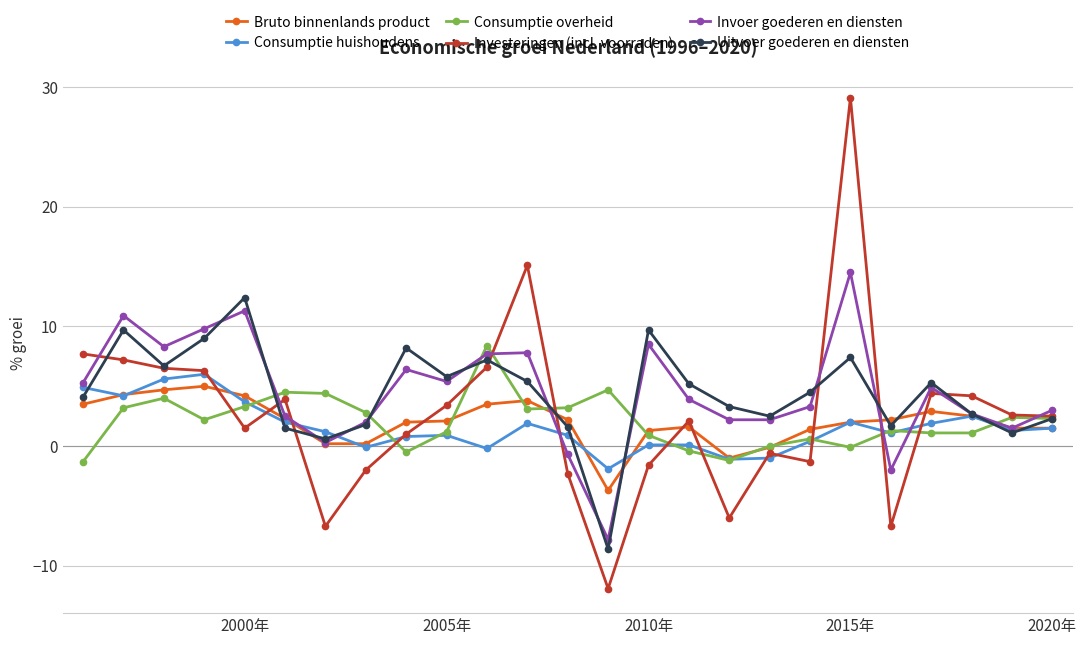

How many distinct data groups are displayed?

6